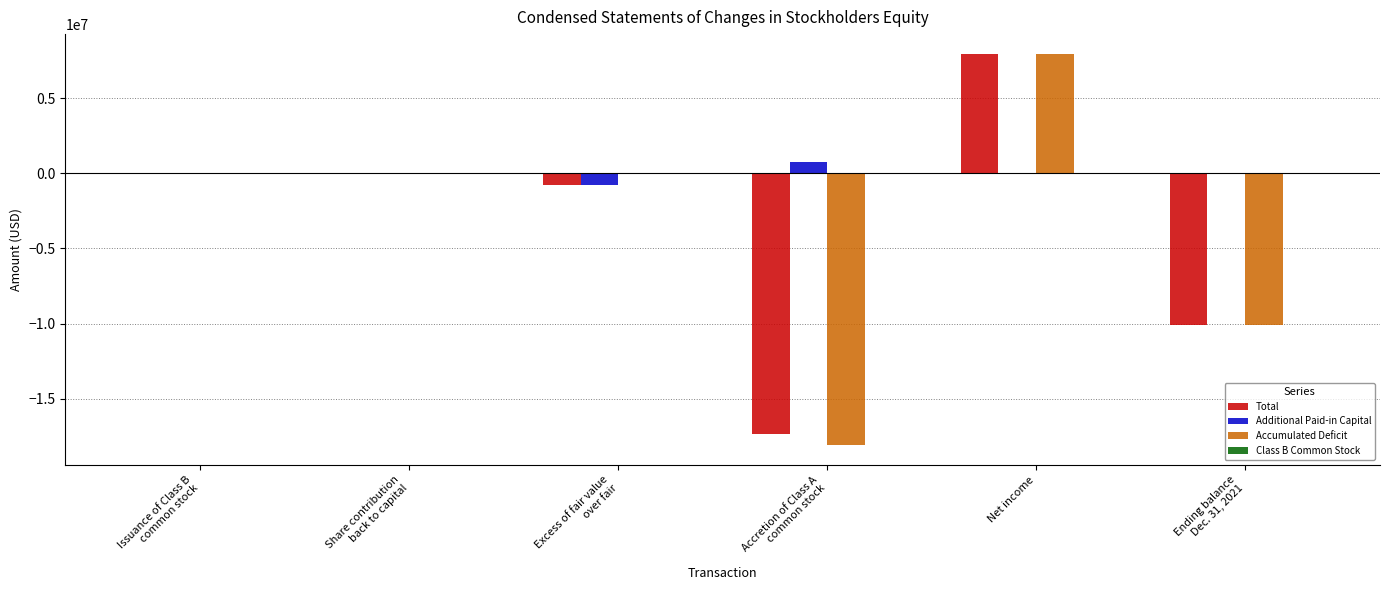

How many distinct data groups are displayed?

4